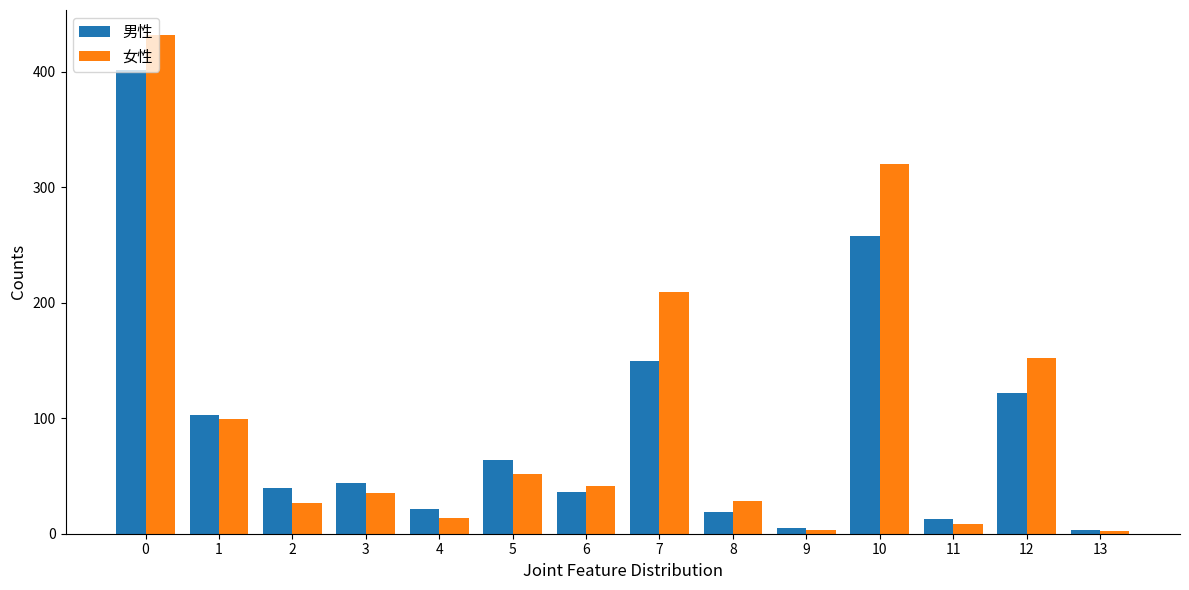

How many data points in 女性 are less than 41?

7